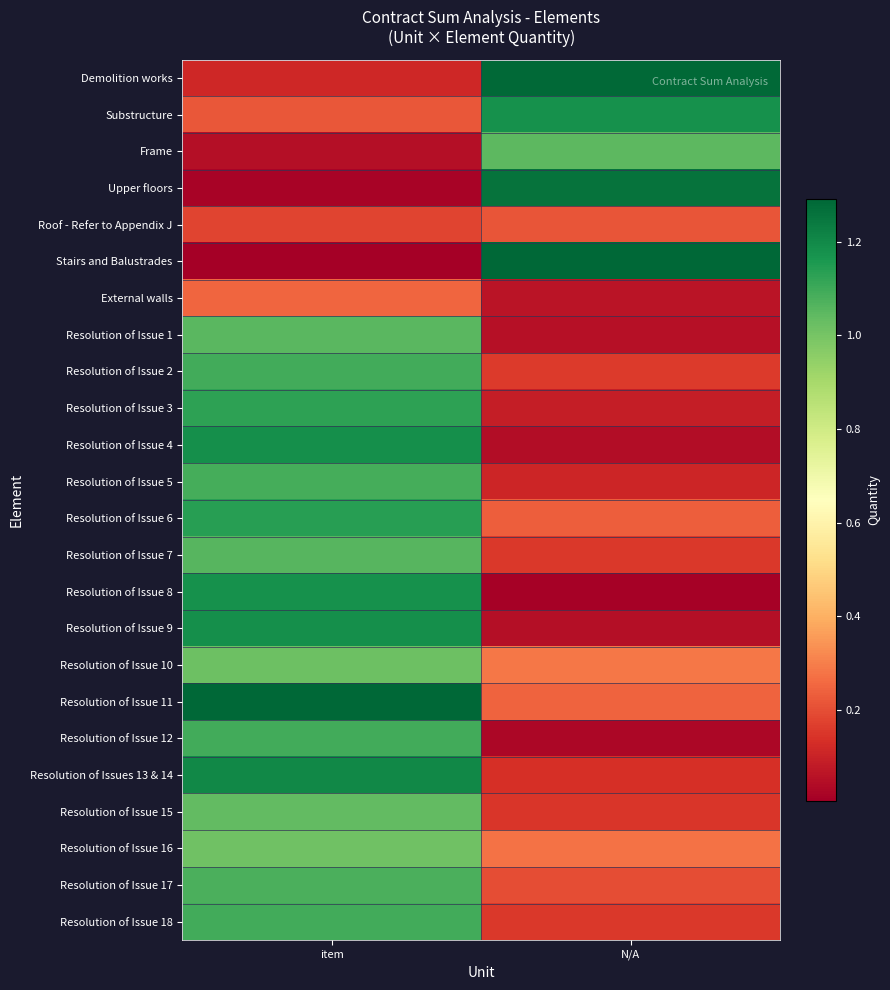

What is the maximum value shown in the chart?

1.3